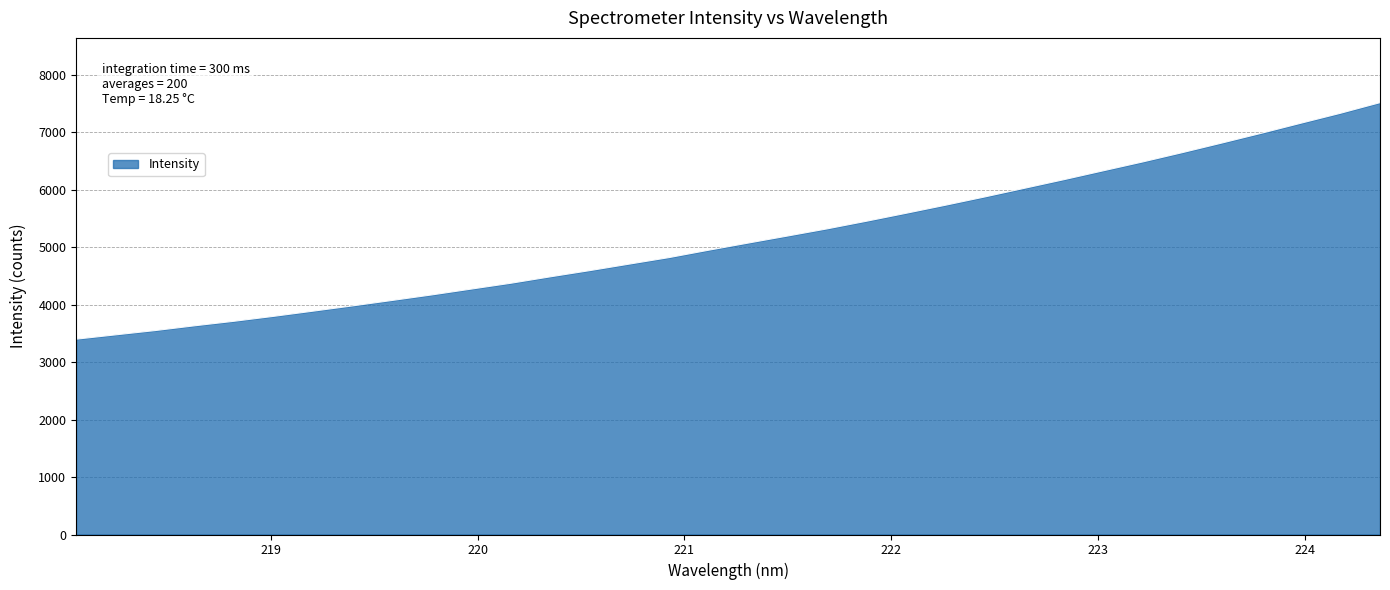

True or false: there are more than 1 points higher than both neighbors.

False